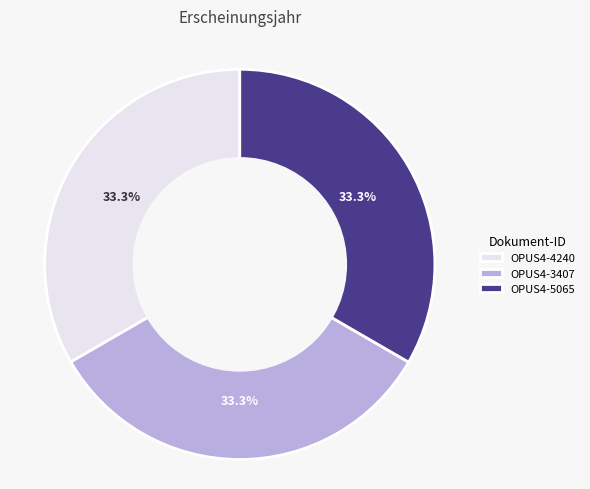

Is it true that OPUS4-4240 is 24% of the pie?

False